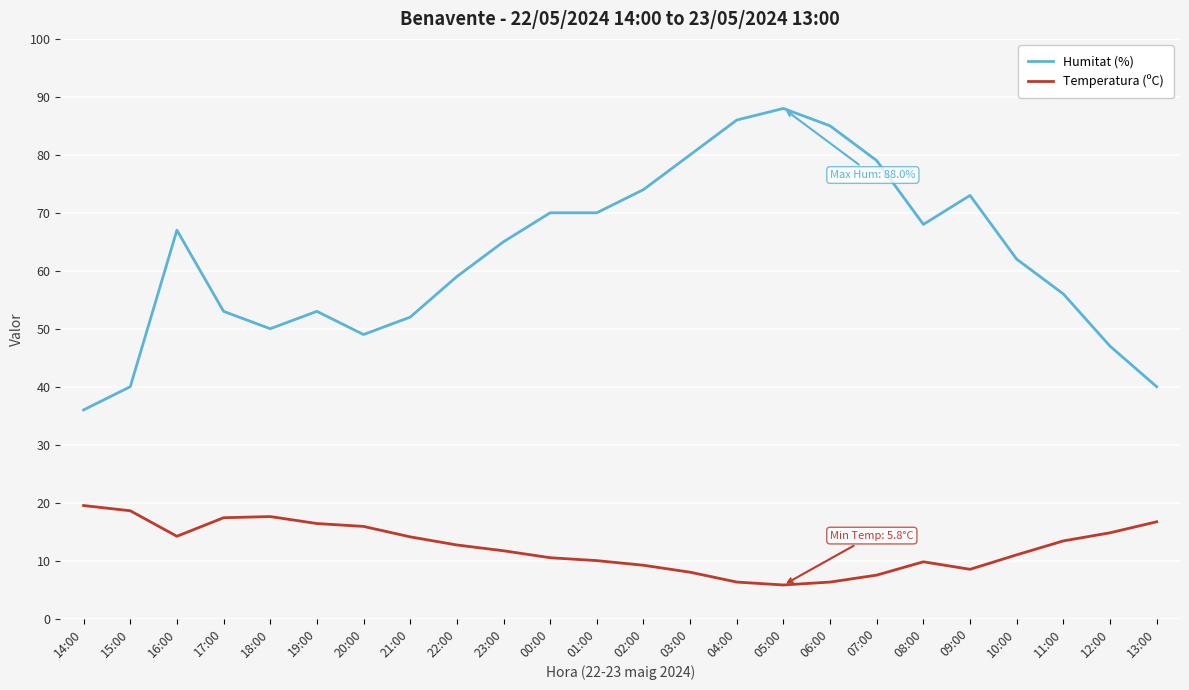

Which label corresponds to the largest value in the chart?

05:00